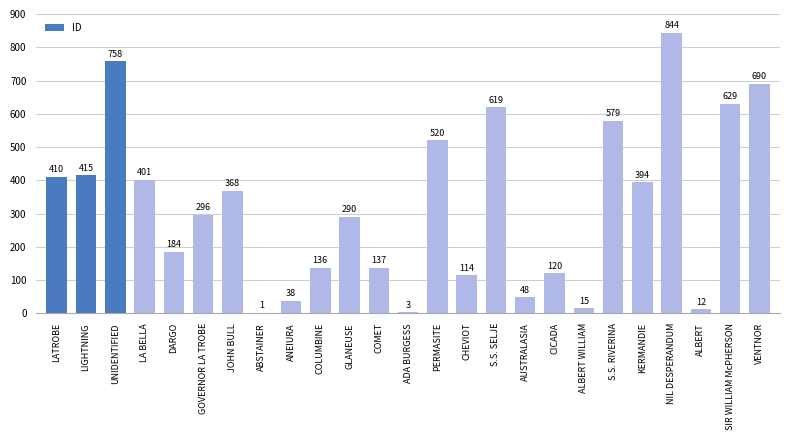

What is the change in value from LIGHTNING to ANEIURA?

-377